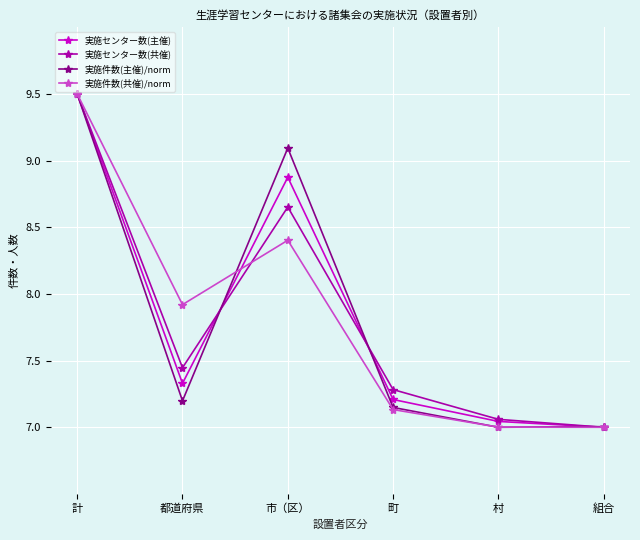

The 実施件数(共催)/norm series shows 8.4 at 市（区）. True or false?

True